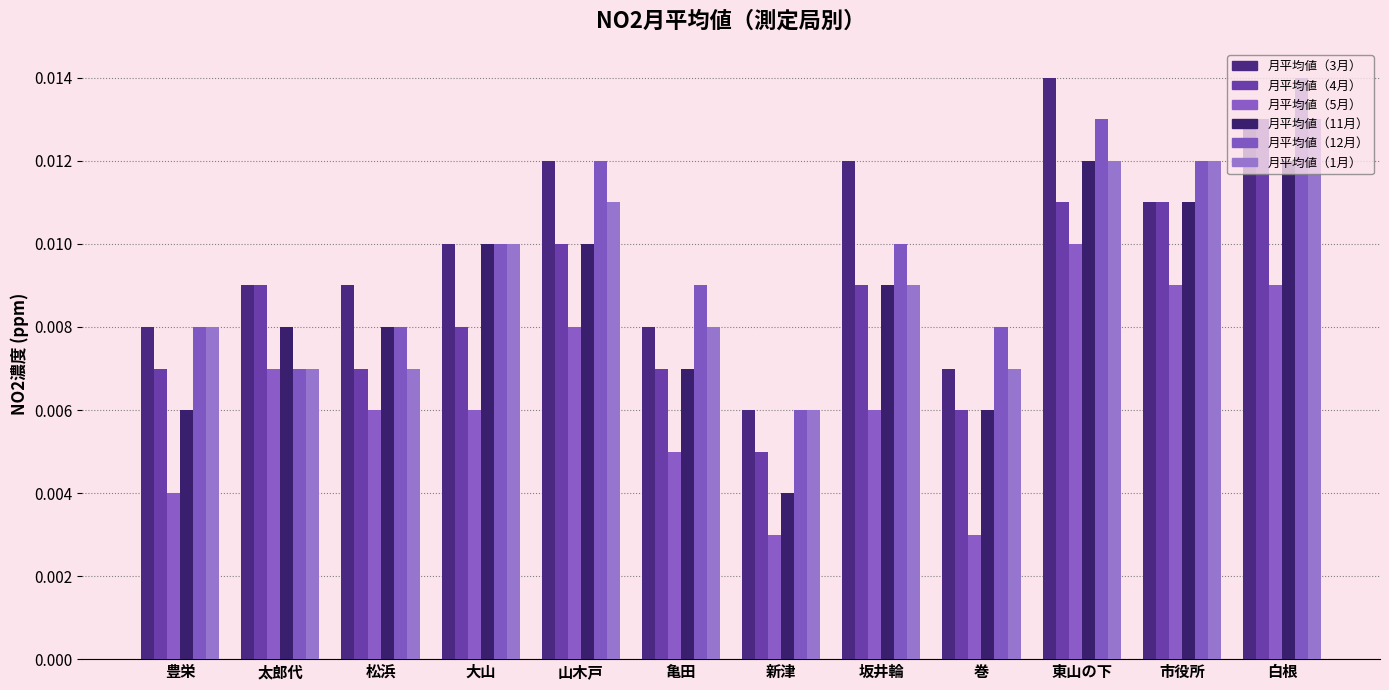

Rank the series at 太郎代 from lowest to highest value.

月平均値（5月）, 月平均値（12月）, 月平均値（1月）, 月平均値（11月）, 月平均値（3月）, 月平均値（4月）